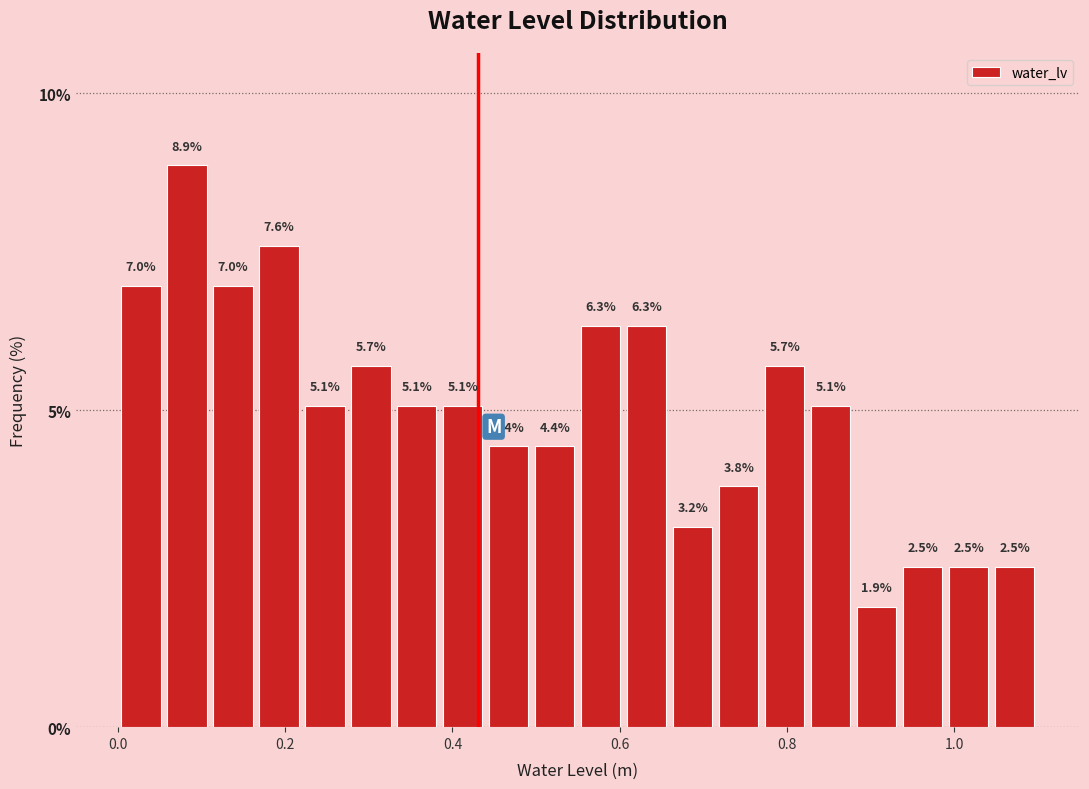

Around what value on the x-axis is the tallest bar? Give the approximate position of its centre, as read against the axis.

0.08